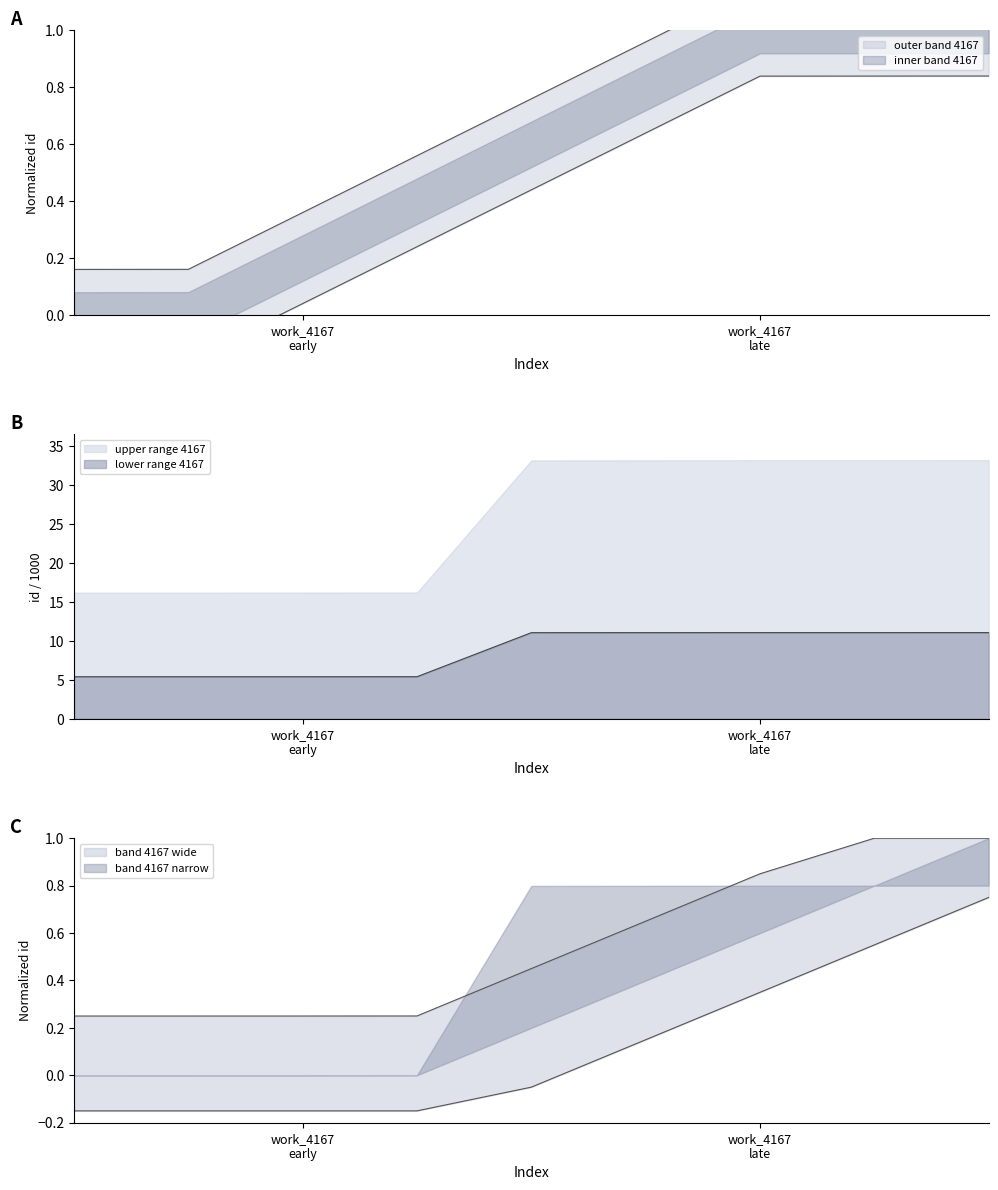

What is the maximum value for upper range 4167?

33.2